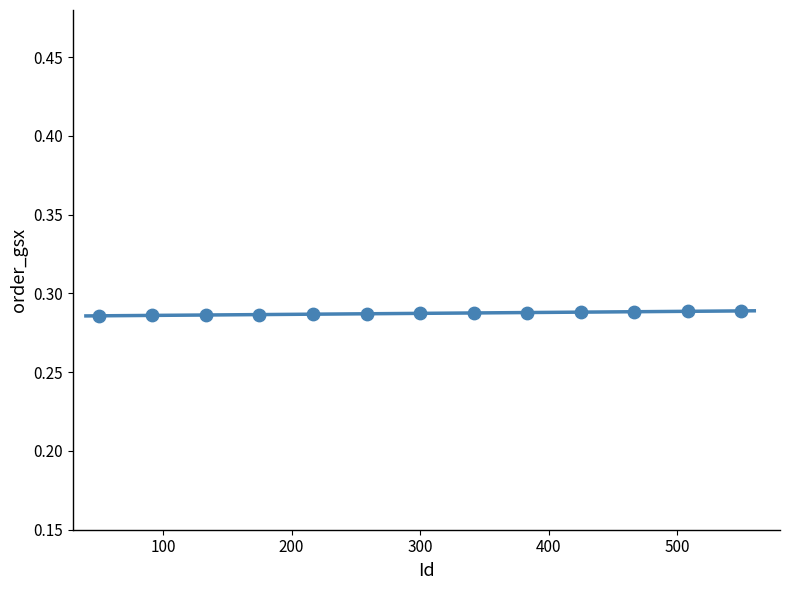

What is the range of X values (max minus min)?

500.0